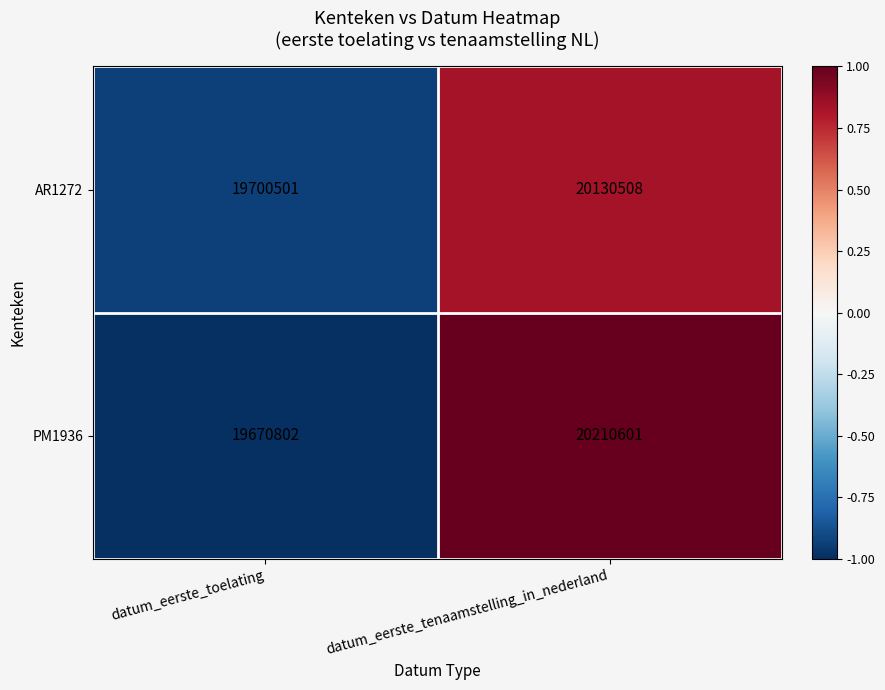

At datum_eerste_tenaamstelling_in_nederland, list the series in order from smallest to largest.

AR1272, PM1936